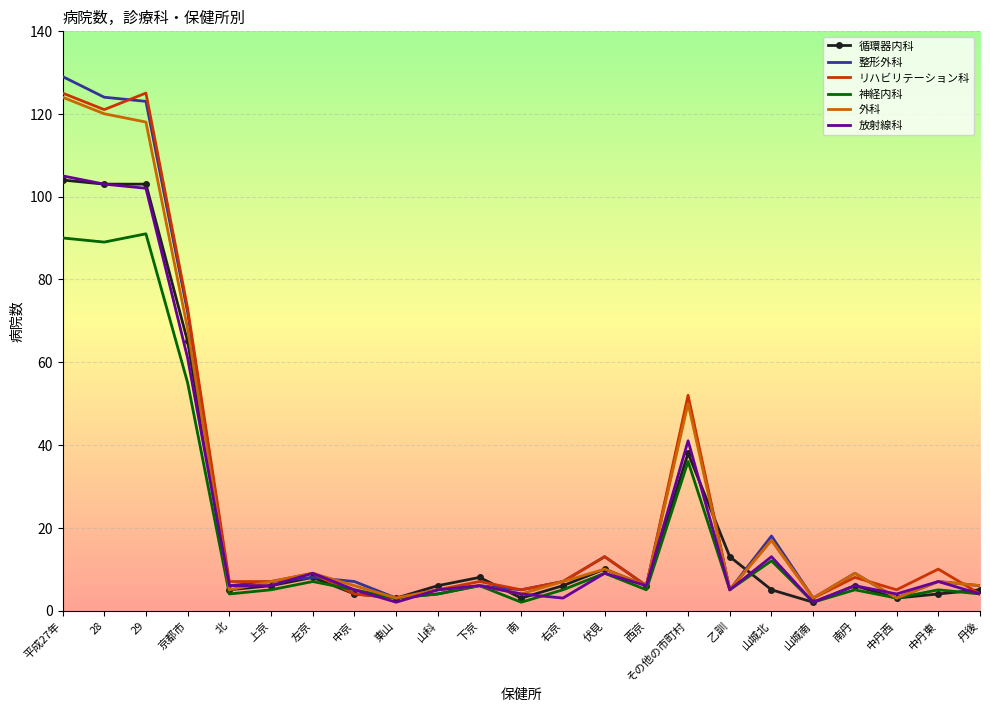

At which category does the chart reach its peak across all series?

平成27年